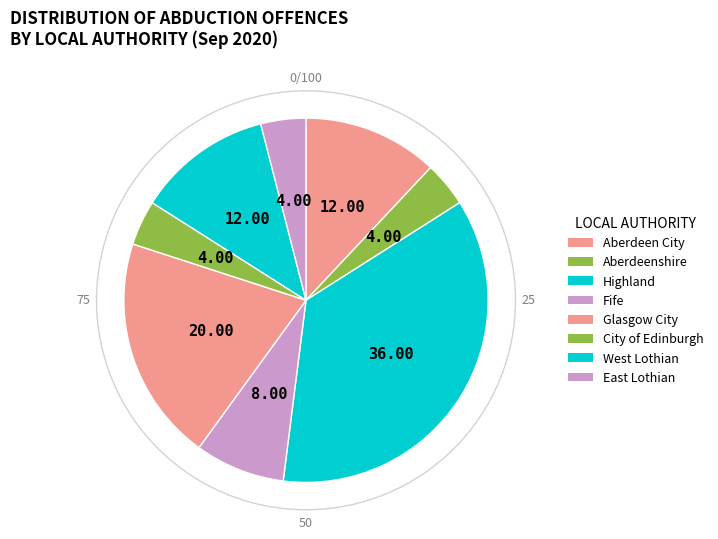

Is there a majority slice in this chart?

No